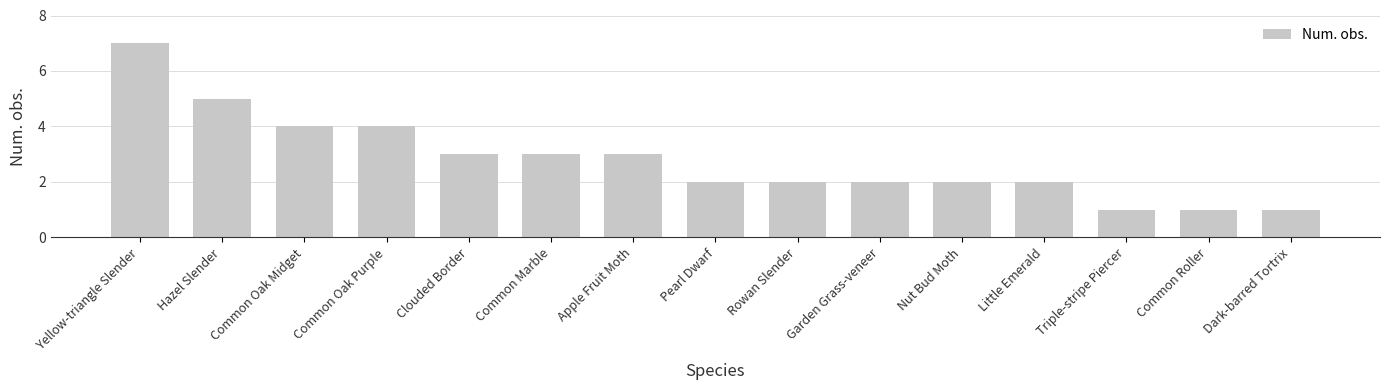

What is the difference between the values at Hazel Slender and Triple-stripe Piercer?

4